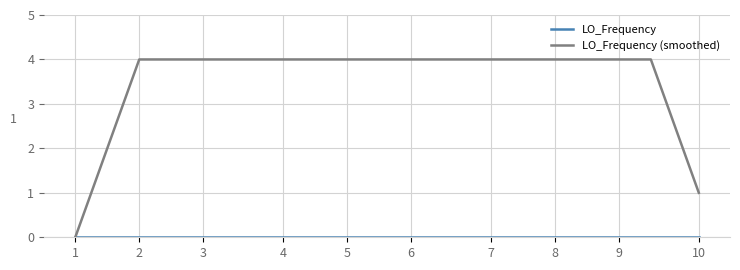

What is the maximum value shown in the chart?

4.0